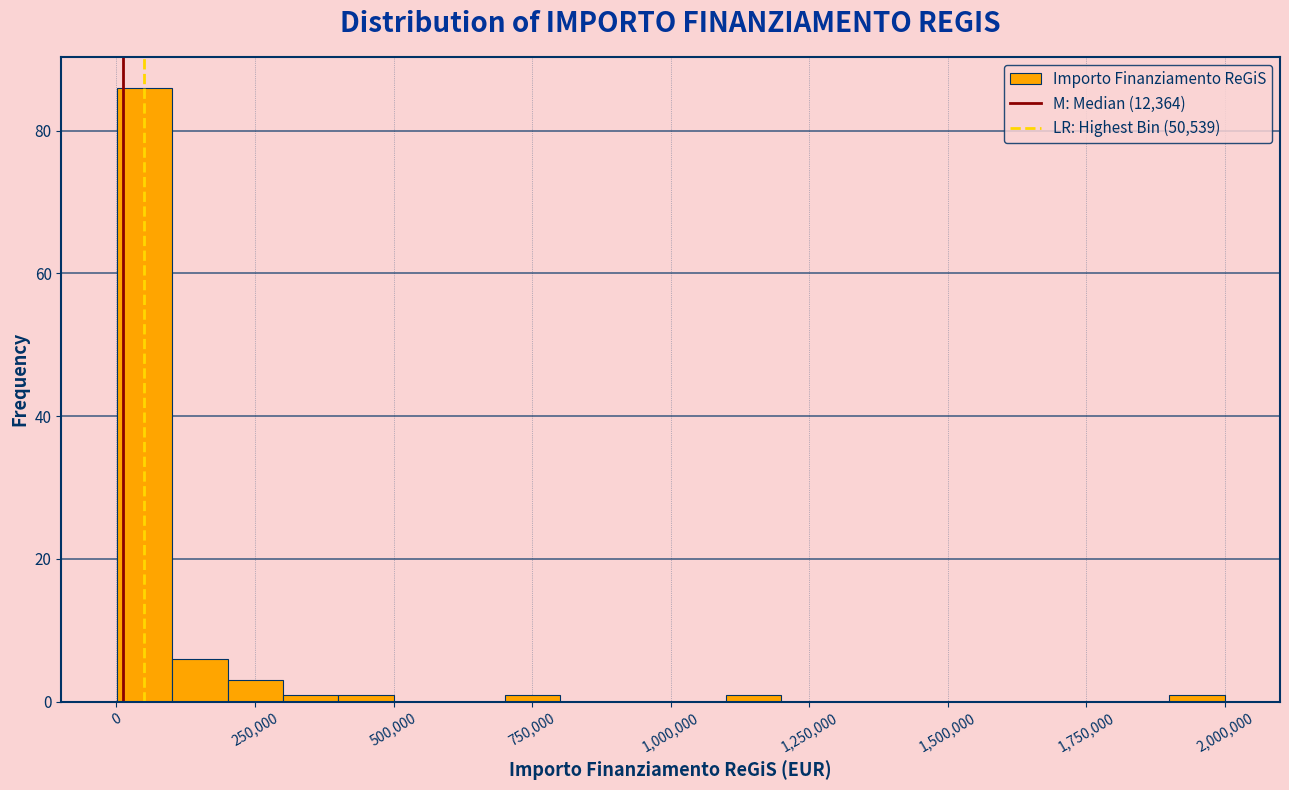

Read against the x-axis, roughly where is the centre of the tallest bar?

50000